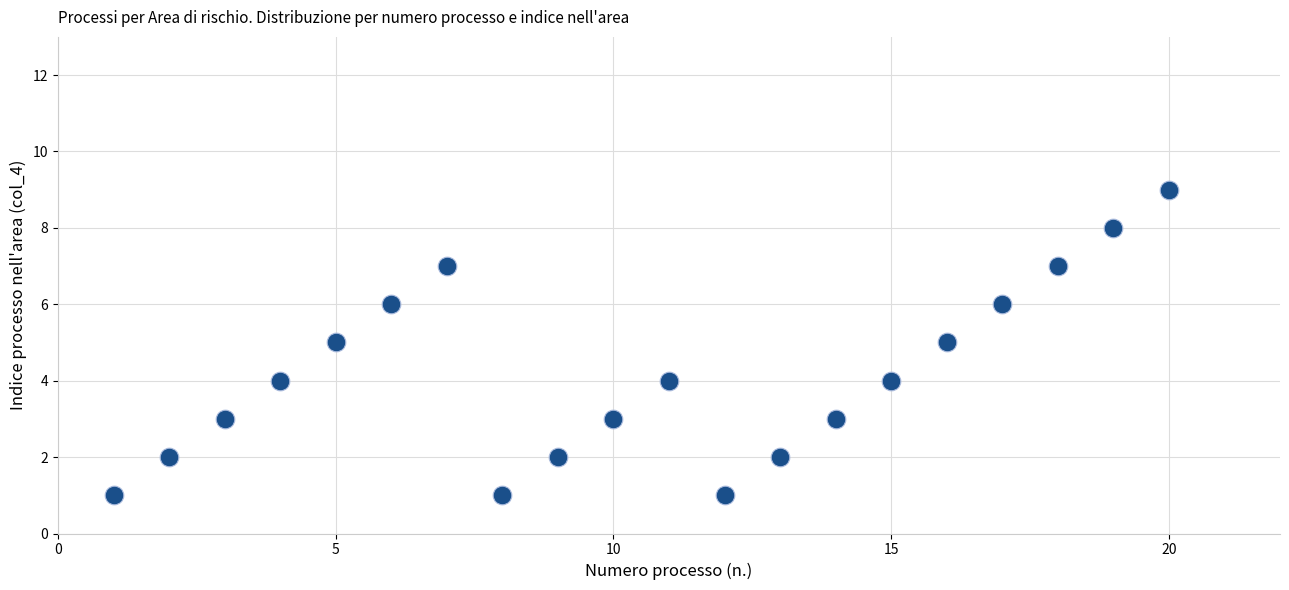

What is the range of Y values (max minus min)?

8